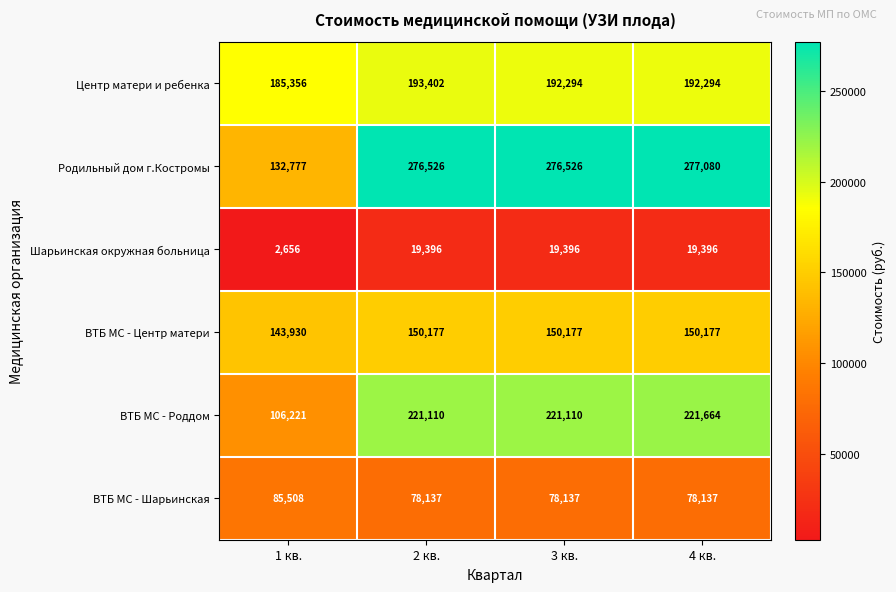

Which series has the largest total across all categories?

Родильный дом г.Костромы